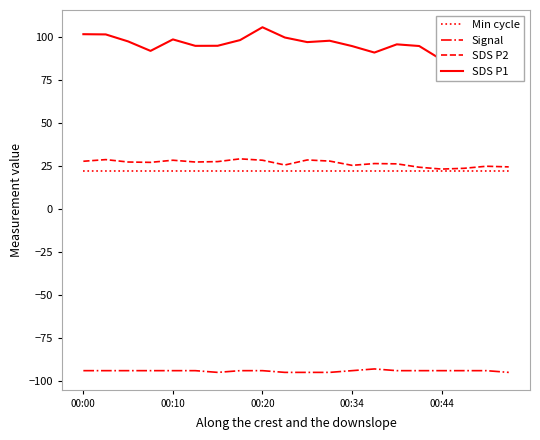

Which series has the largest range (max minus min)?

SDS P1